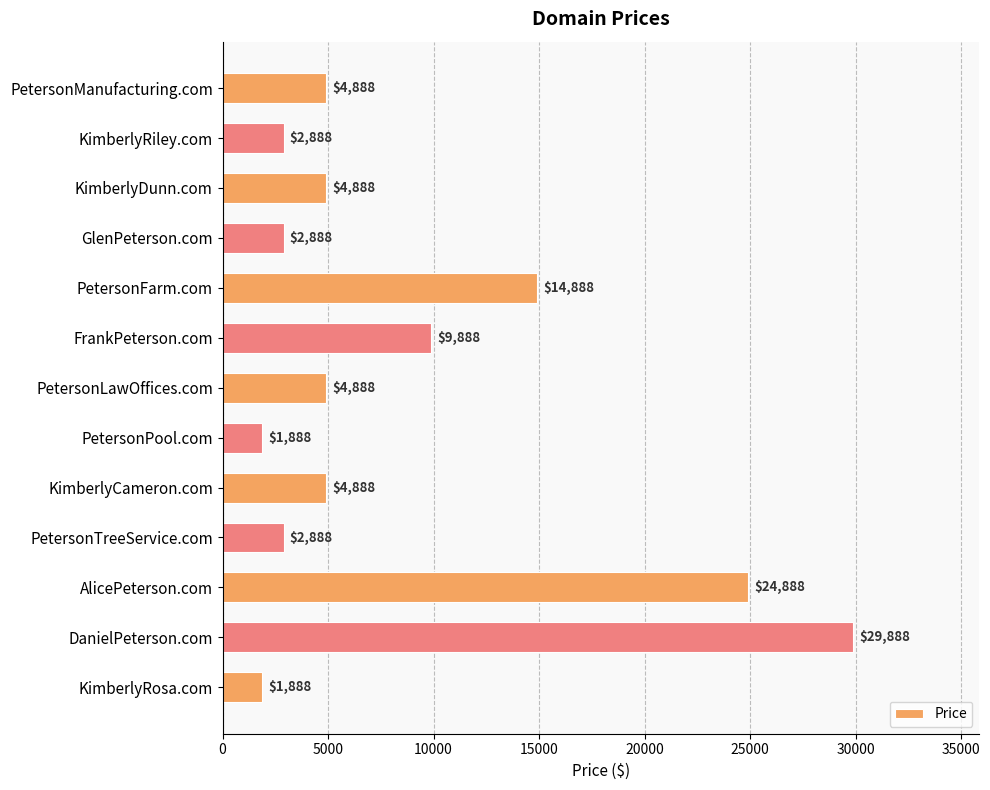

Reading top to bottom, what are all the values shown in this chart?

4888	2888	4888	2888	14888	9888	4888	1888	4888	2888	24888	29888	1888